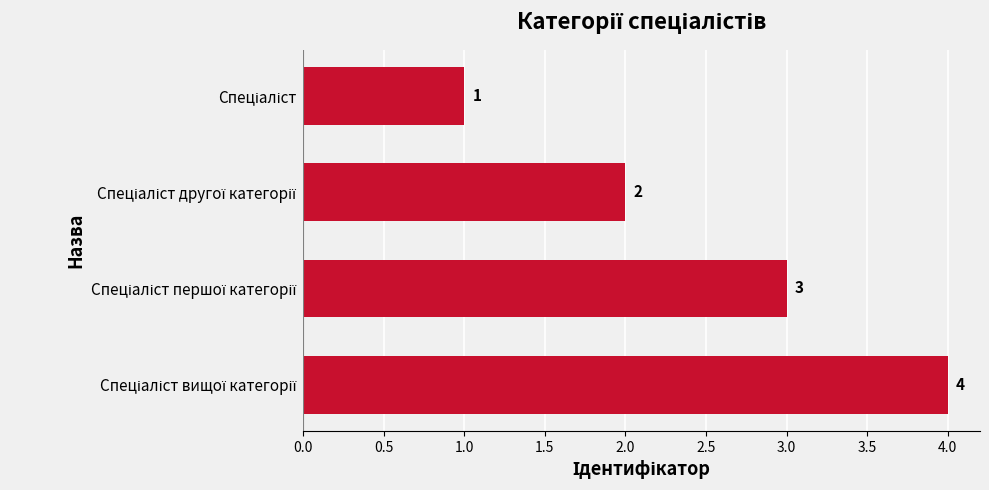

What is the maximum value shown in the chart?

4